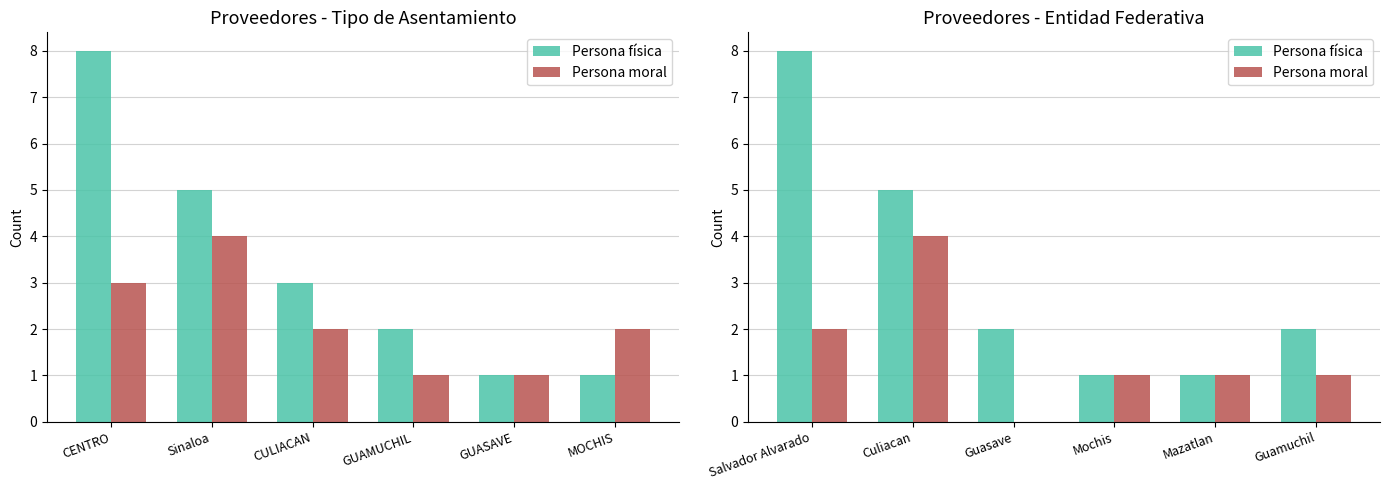

What is the total value across all series at Culiacan?

9